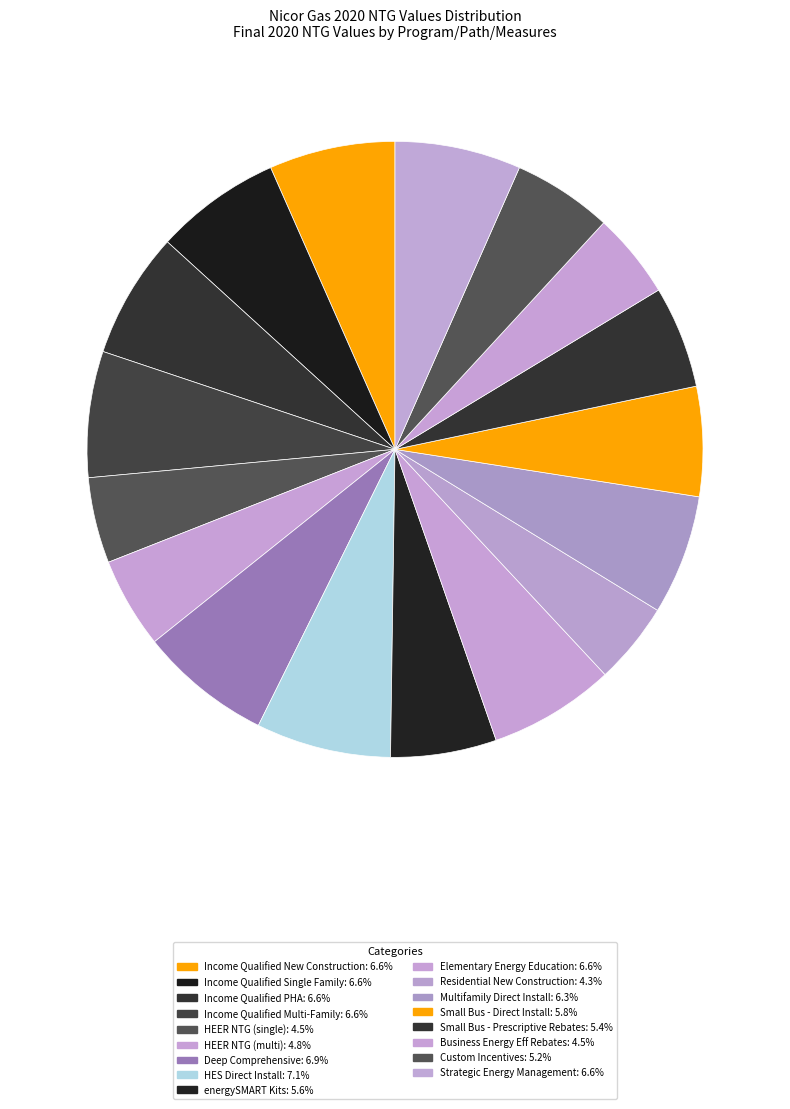

Count the number of slices in the pie.

17